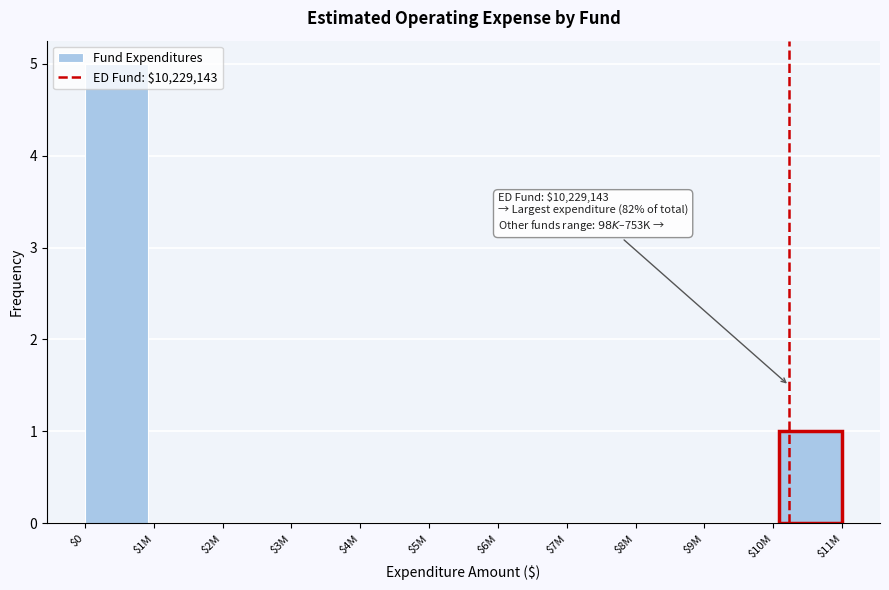

What is the greatest value displayed?

5